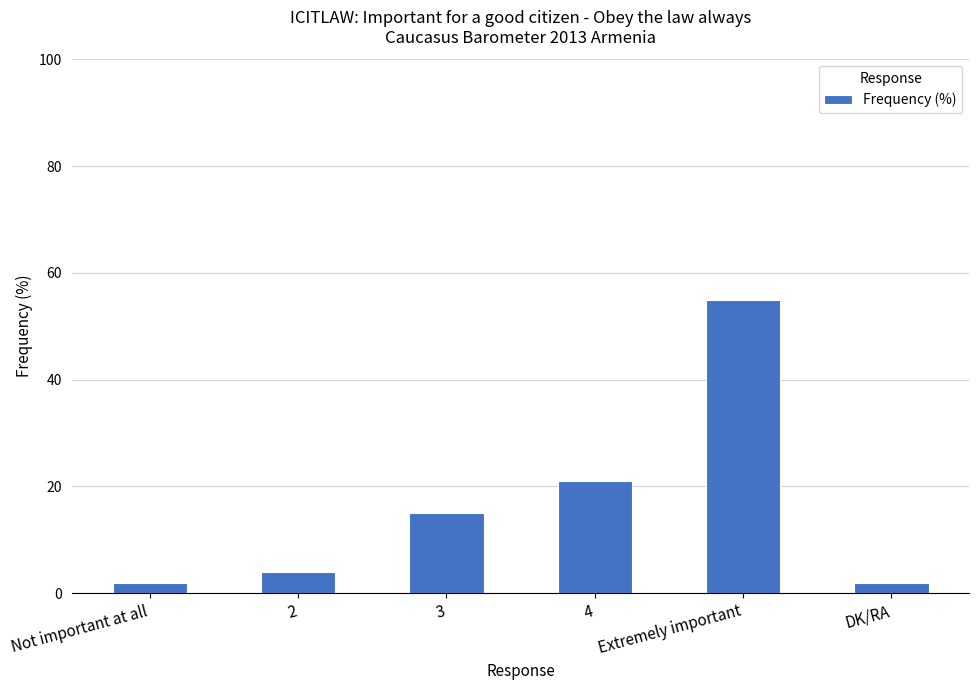

True or false: the data shows 75 at Extremely important.

False